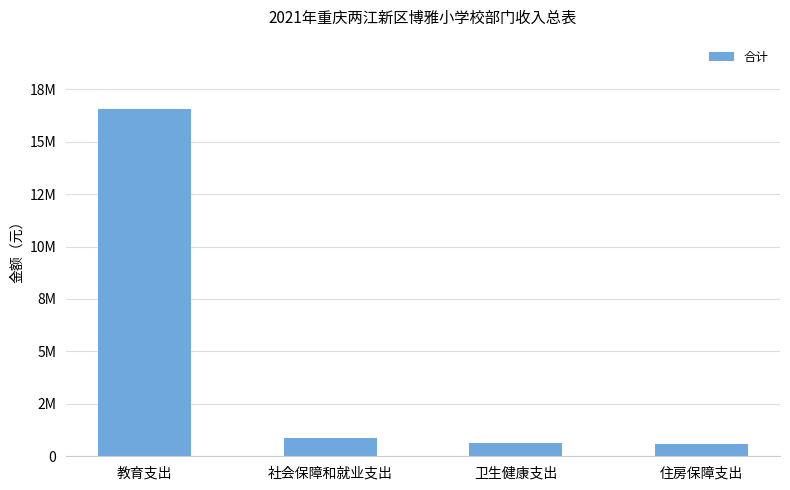

Which has a higher value, 教育支出 or 卫生健康支出?

教育支出